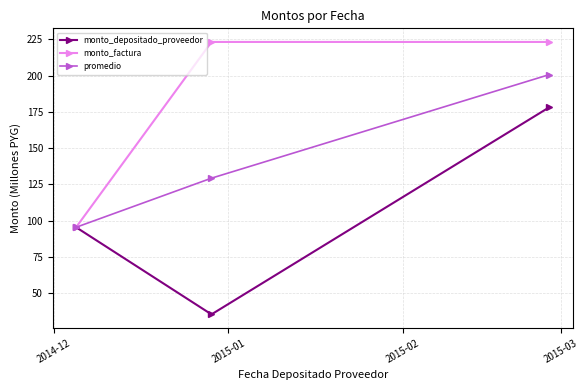

What is the value of the promedio point at the 1st from the left?

95.5